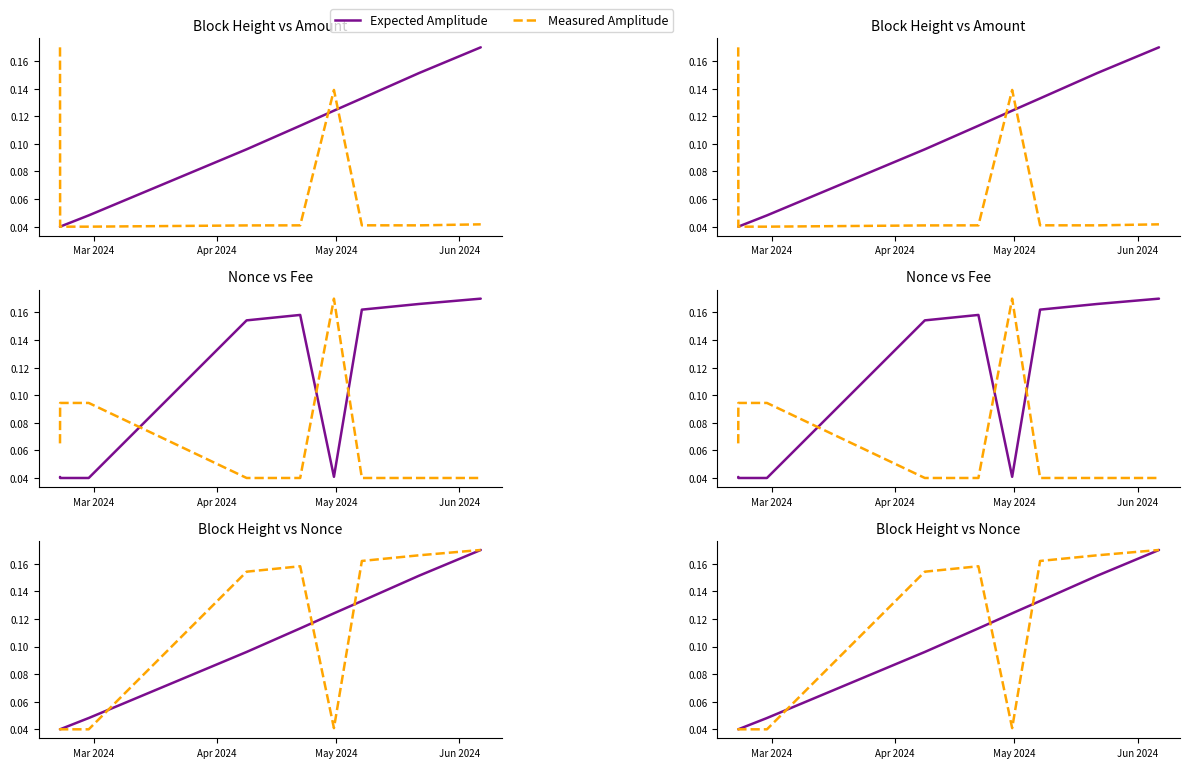

Does the chart display data point markers on the line(s)?

No